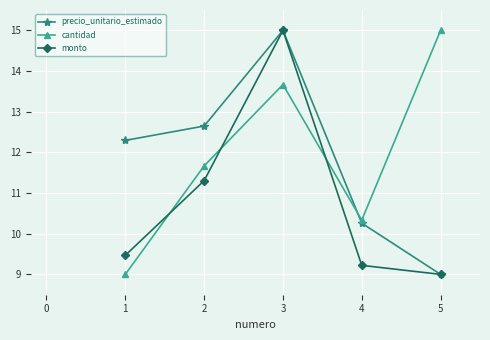

How many times do monto and cantidad cross each other?

3